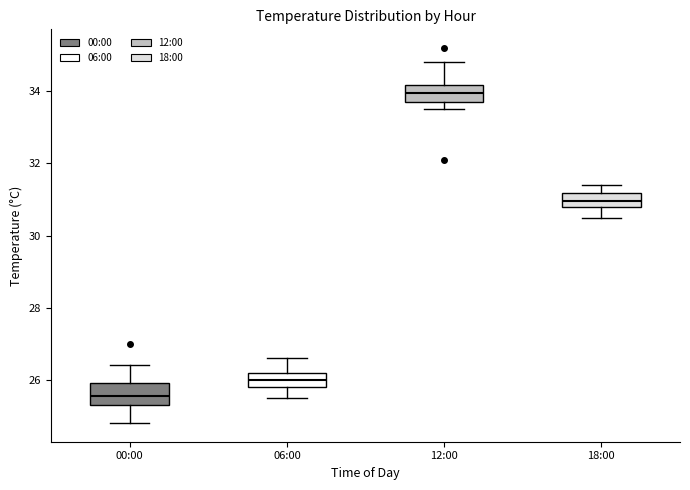

Reading left to right, read every box against the y-axis: the position of its median line, the range the box covers, and the ends of its whiskers. The values are not printed on the chart, so give them approximately, as read against the axis.

00:00: median 25.6, box 25.4 to 26.0, whiskers 24.8 to 26.4
06:00: median 26.0, box 25.8 to 26.2, whiskers 25.6 to 26.6
12:00: median 34.0, box 33.8 to 34.2, whiskers 33.6 to 34.8
18:00: median 31.0, box 30.8 to 31.2, whiskers 30.6 to 31.4